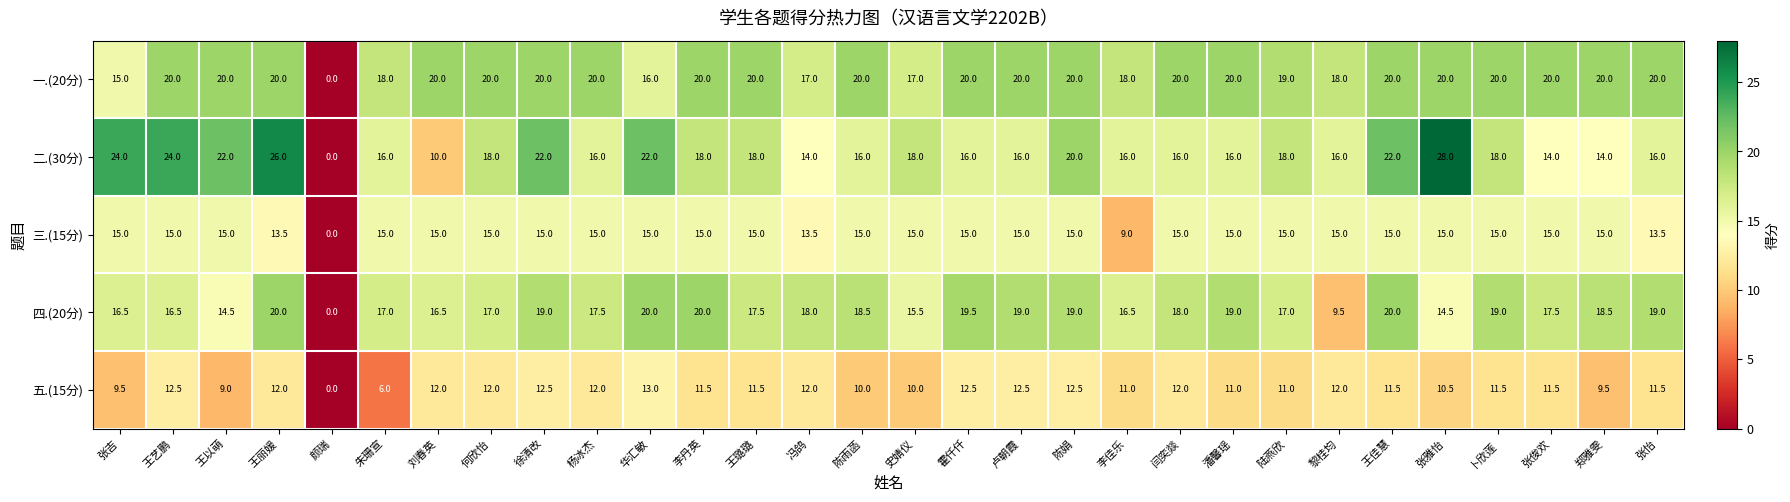

True or false: 二.(30分) has a value of 21.8 at 潘馨瑶.

False